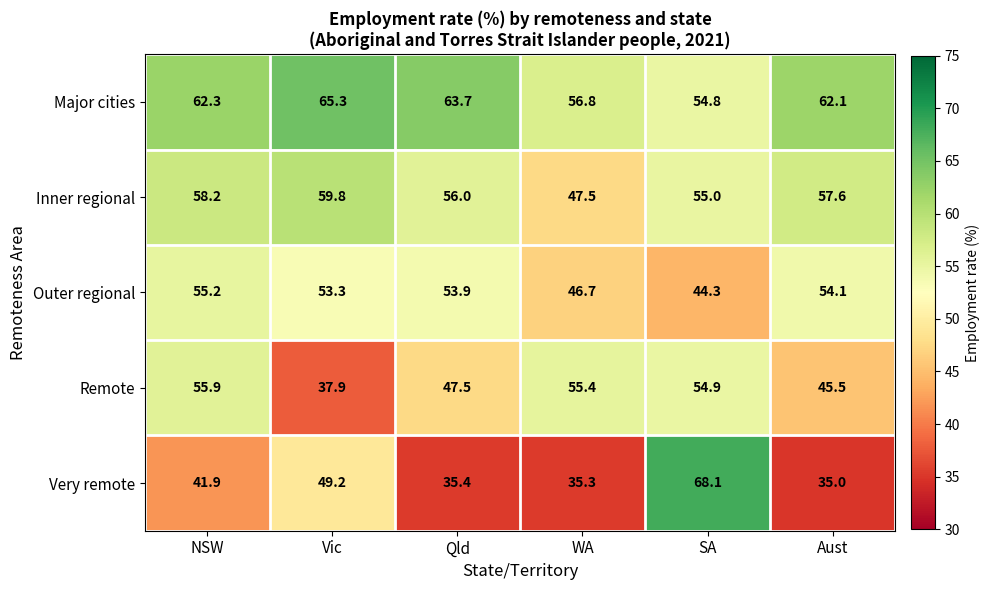

Rank the series at SA from lowest to highest value.

Outer regional, Major cities, Remote, Inner regional, Very remote